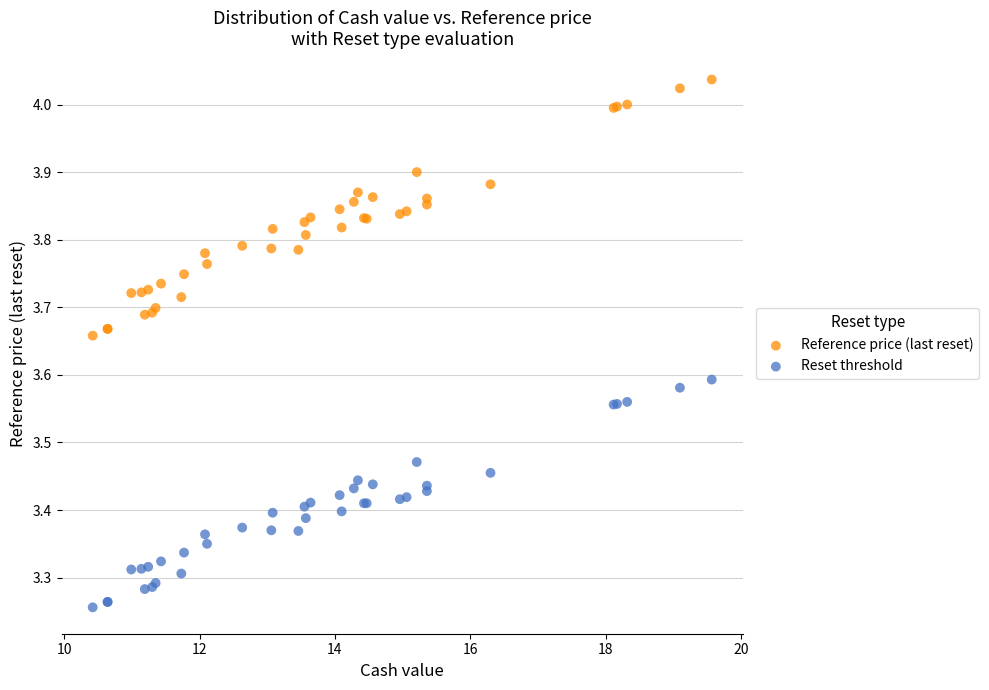

What is the X range (max minus min) for the scatter plot?

9.2